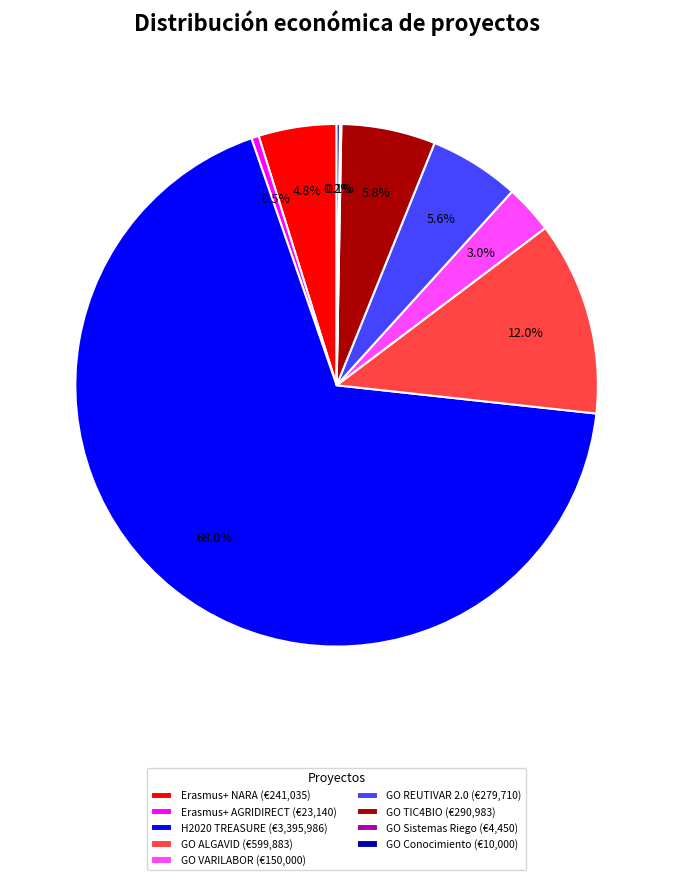

Combined, what portion of the pie is Erasmus+ NARA (€241,035) and GO VARILABOR (€150,000)?

7.8%